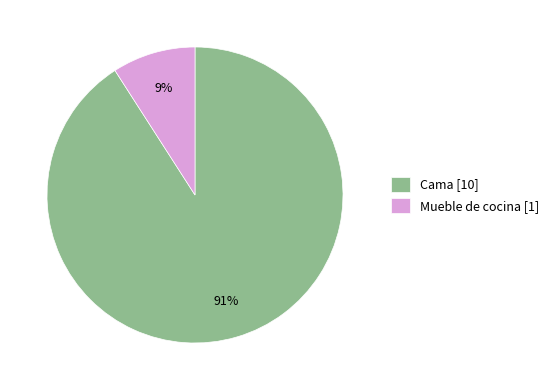

To the nearest percent, what is the average slice percentage?

50%